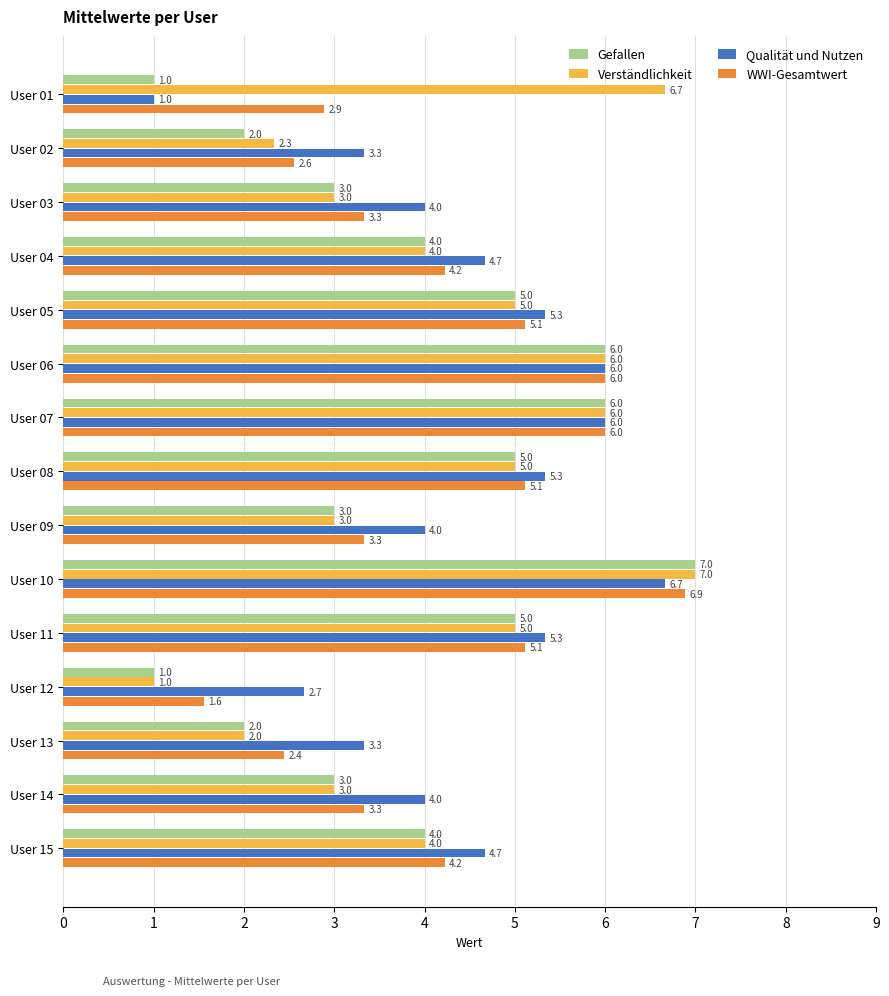

What are all the series names shown in the legend?

Gefallen, Verständlichkeit, Qualität und Nutzen, WWI-Gesamtwert